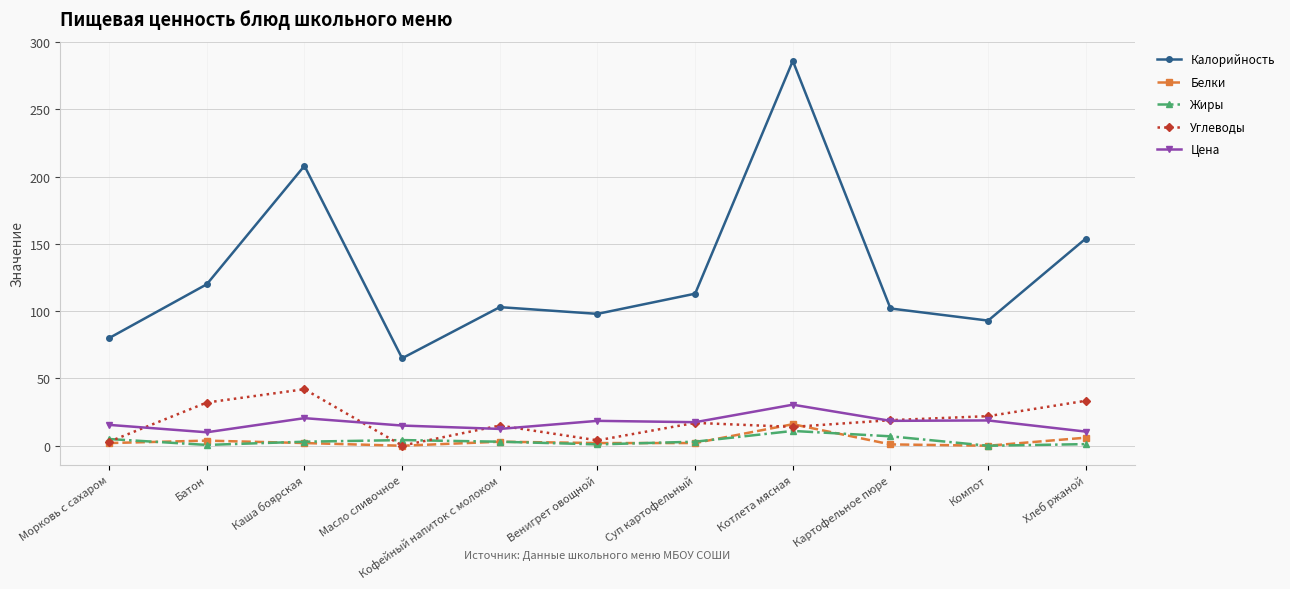

Which series has the widest spread of values?

Калорийность